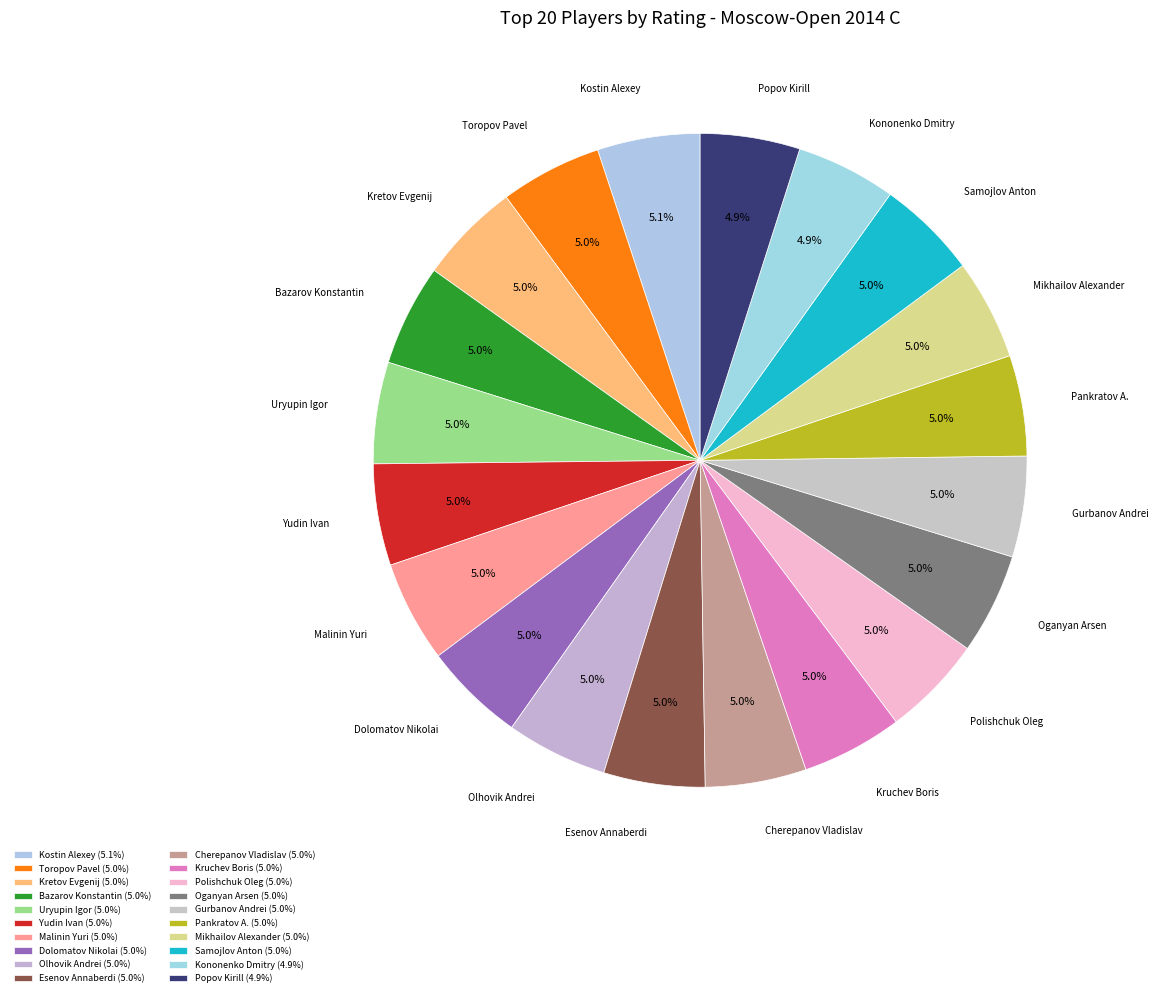

To the nearest percent, what percentage of the pie is Malinin Yuri?

5%